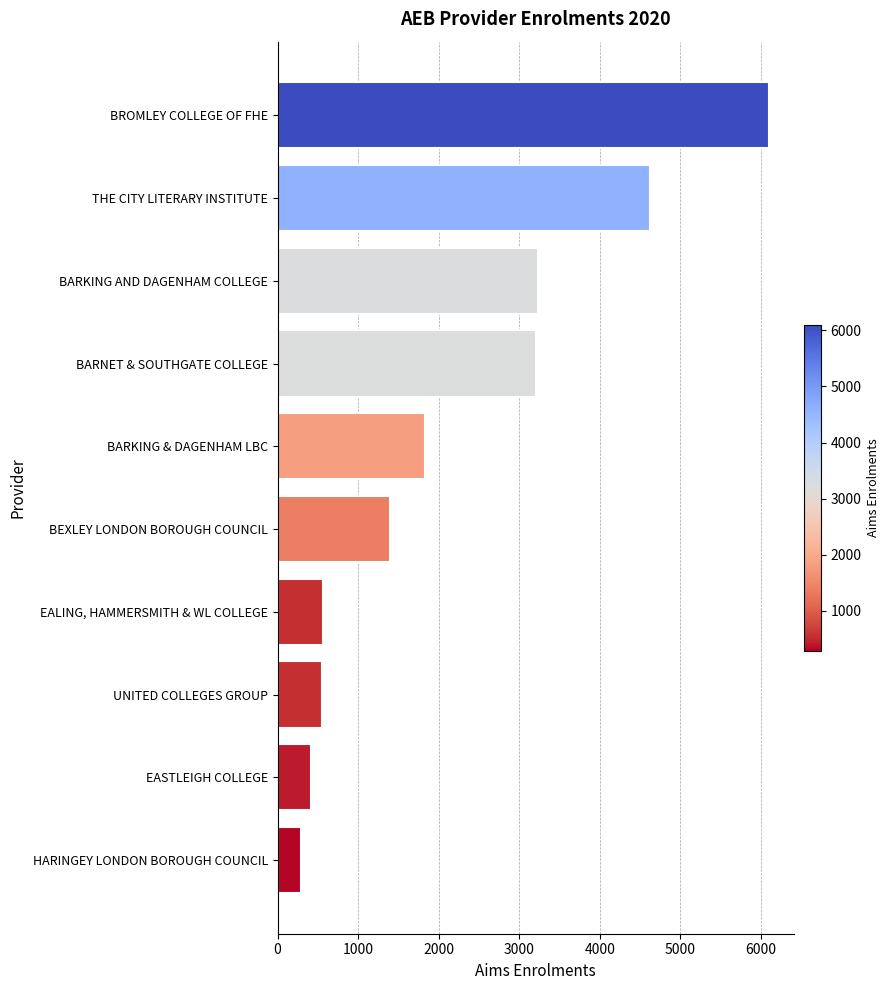

The chart shows a value of 649 at EASTLEIGH COLLEGE. True or false?

False